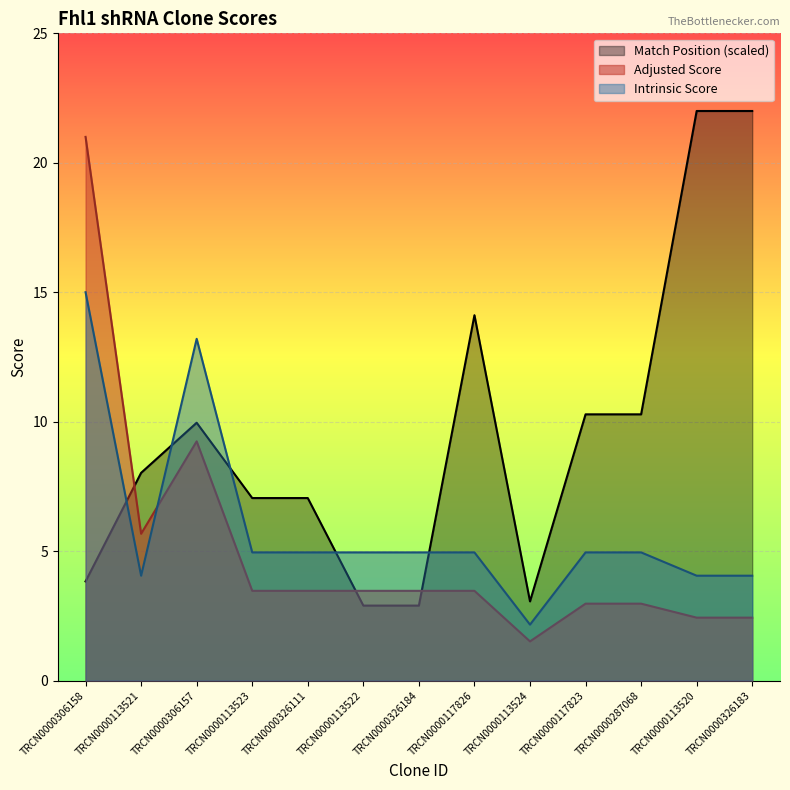

What is the difference between the maximum and minimum values in the Adjusted Score series?

19.5